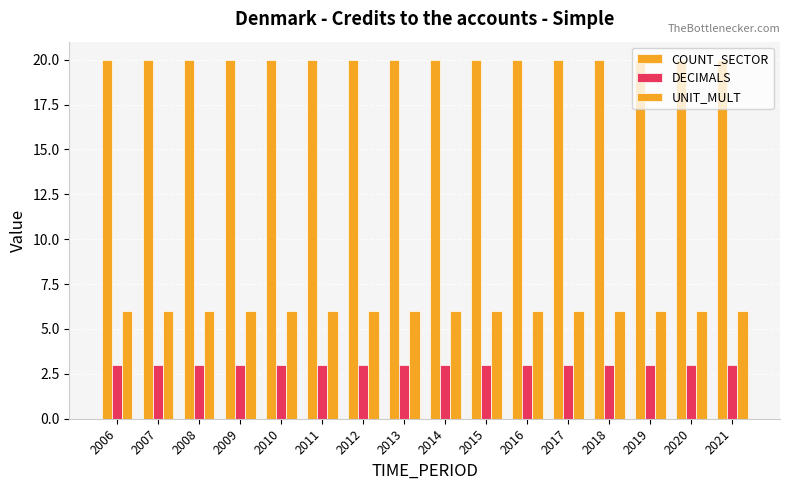

Does the chart contain stacked bars?

No